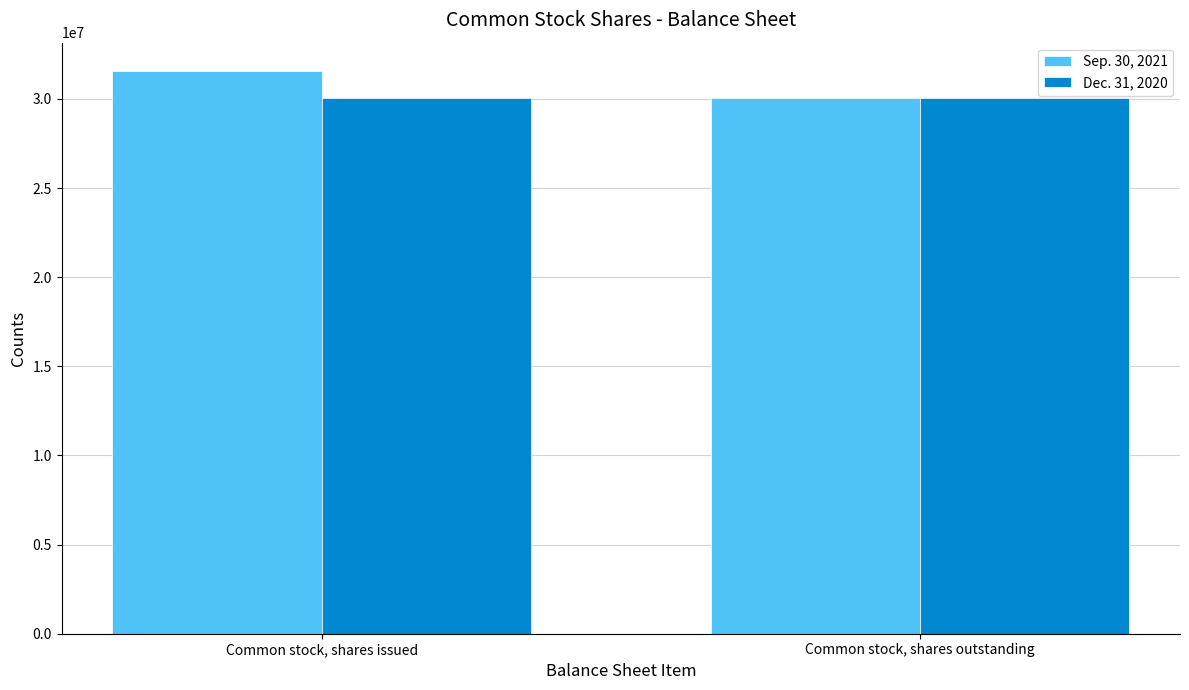

Are the bars horizontal?

No